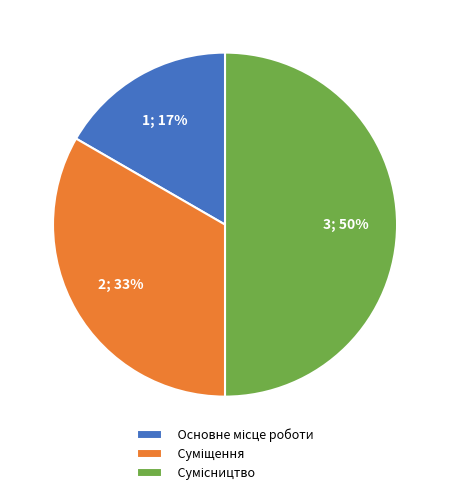

To the nearest percent, what is the difference between the largest and smallest slice percentages?

33%